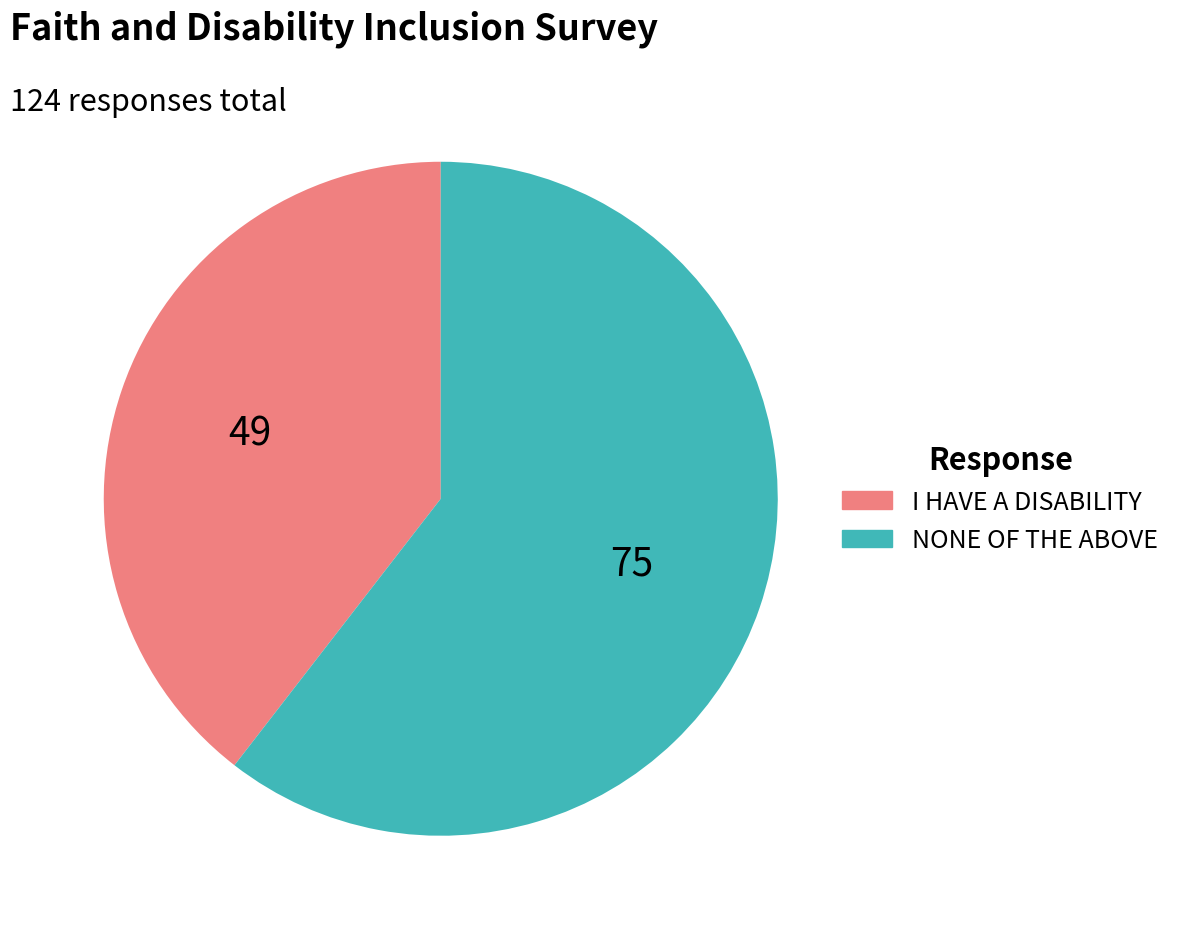

Combined, do NONE OF THE ABOVE and I HAVE A DISABILITY account for over 50%?

Yes